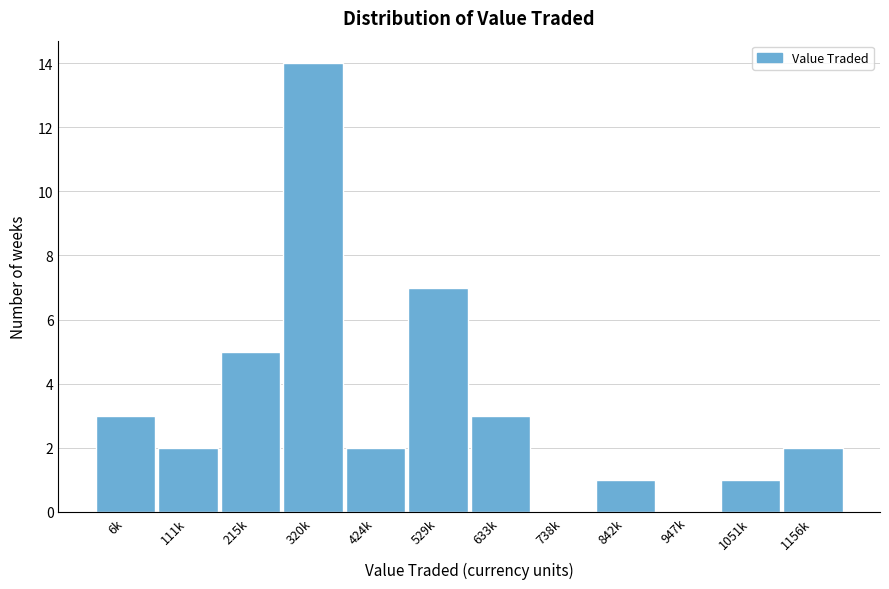

Reading left to right, transcribe all the data shown in this chart.

6k=3	111k=2	215k=5	320k=14	424k=2	529k=7	633k=3	738k=0	842k=1	947k=0	1051k=1	1156k=2